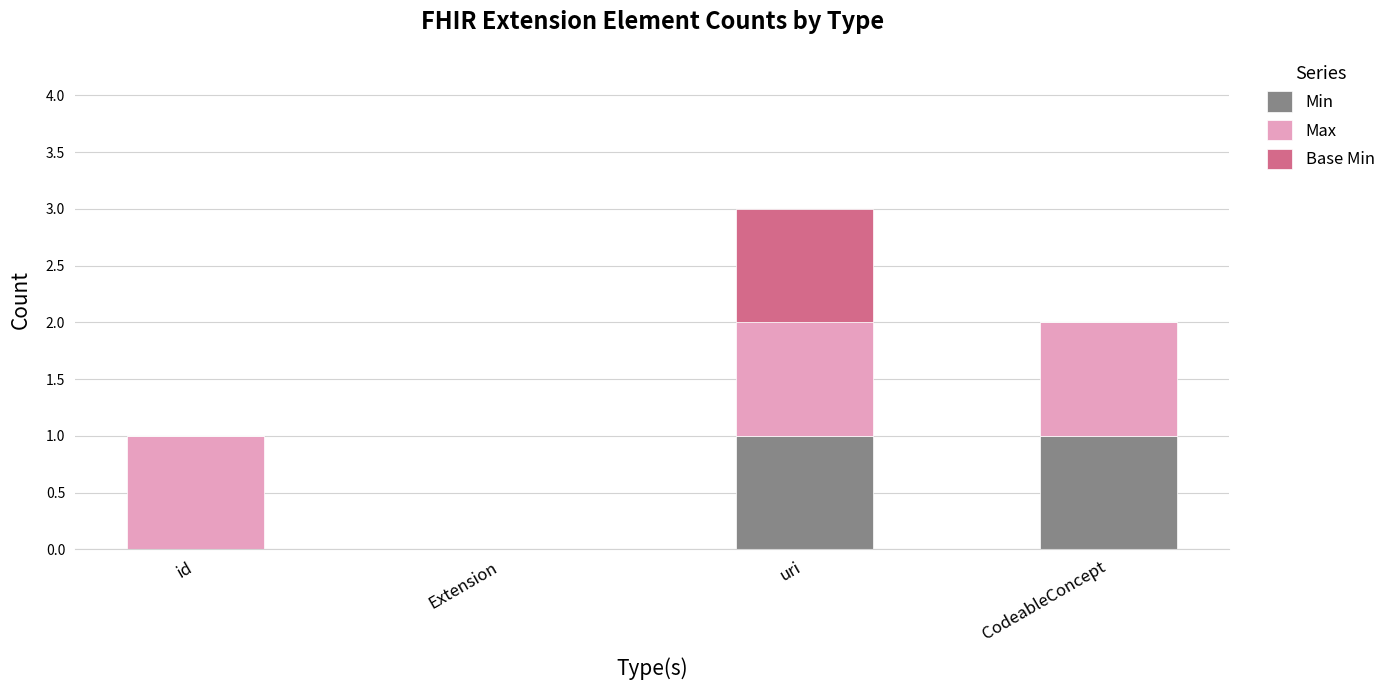

How many distinct data groups are displayed?

3